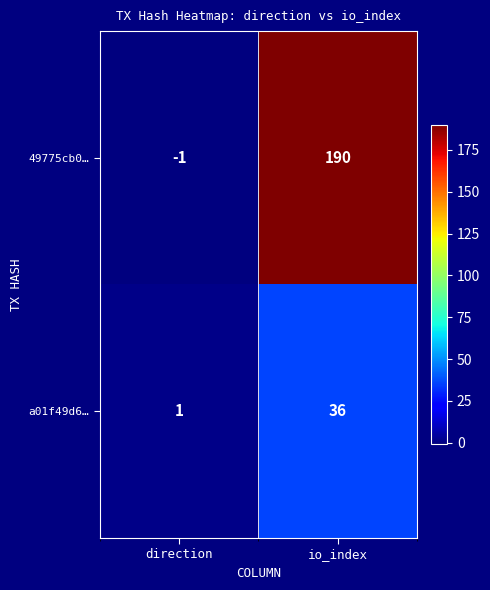

Count the number of data series in this chart.

2